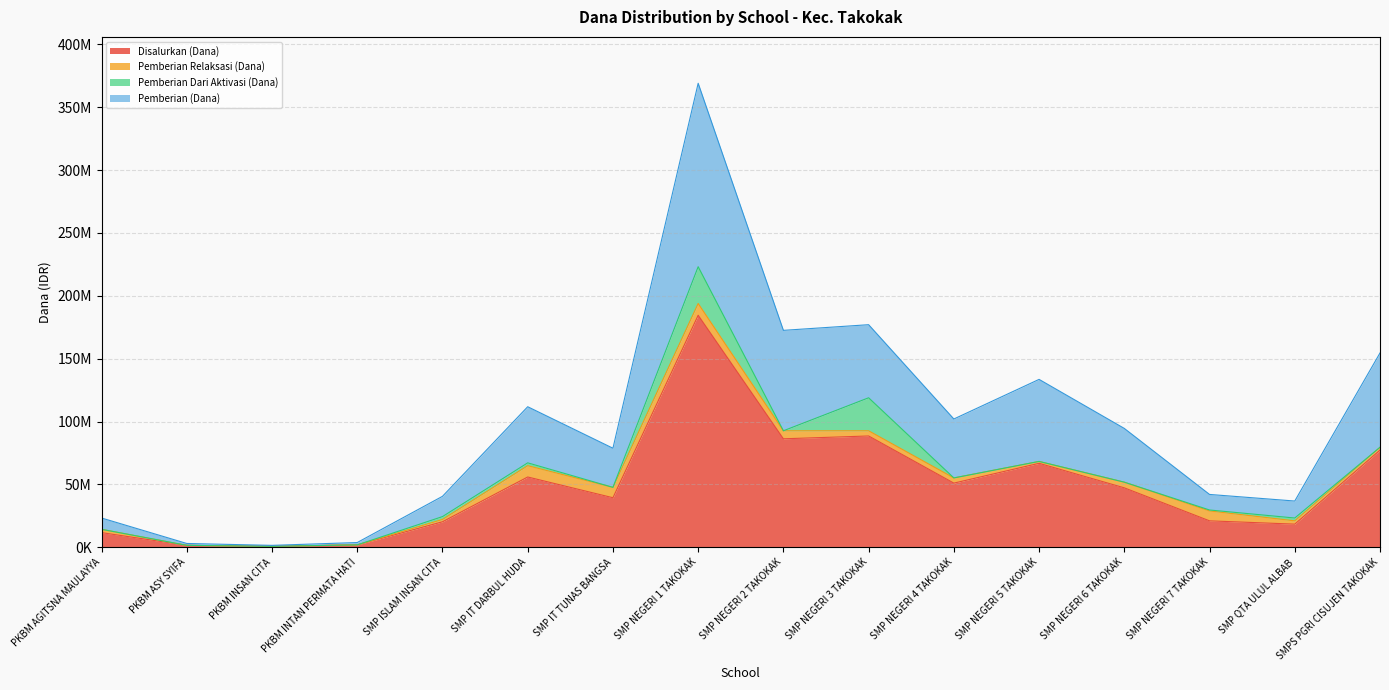

What are all the series names shown in the legend?

Disalurkan (Dana), Pemberian Relaksasi (Dana), Pemberian Dari Aktivasi (Dana), Pemberian (Dana)